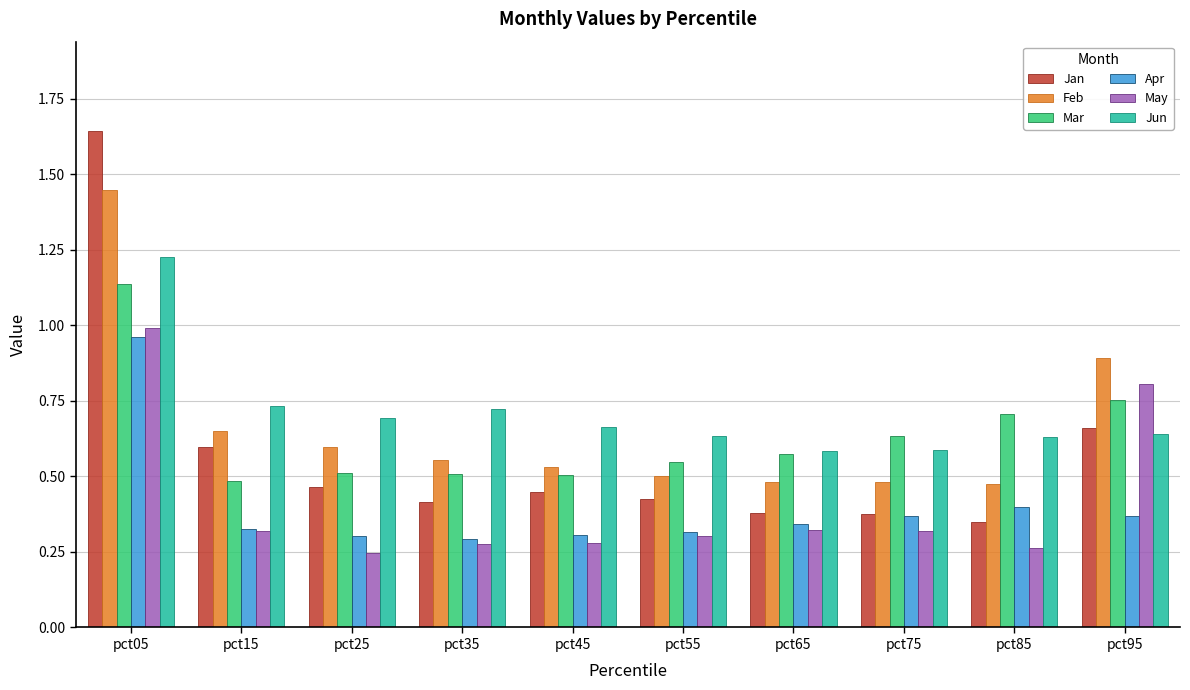

What is the difference between the maximum and minimum values in the Jan series?

1.3